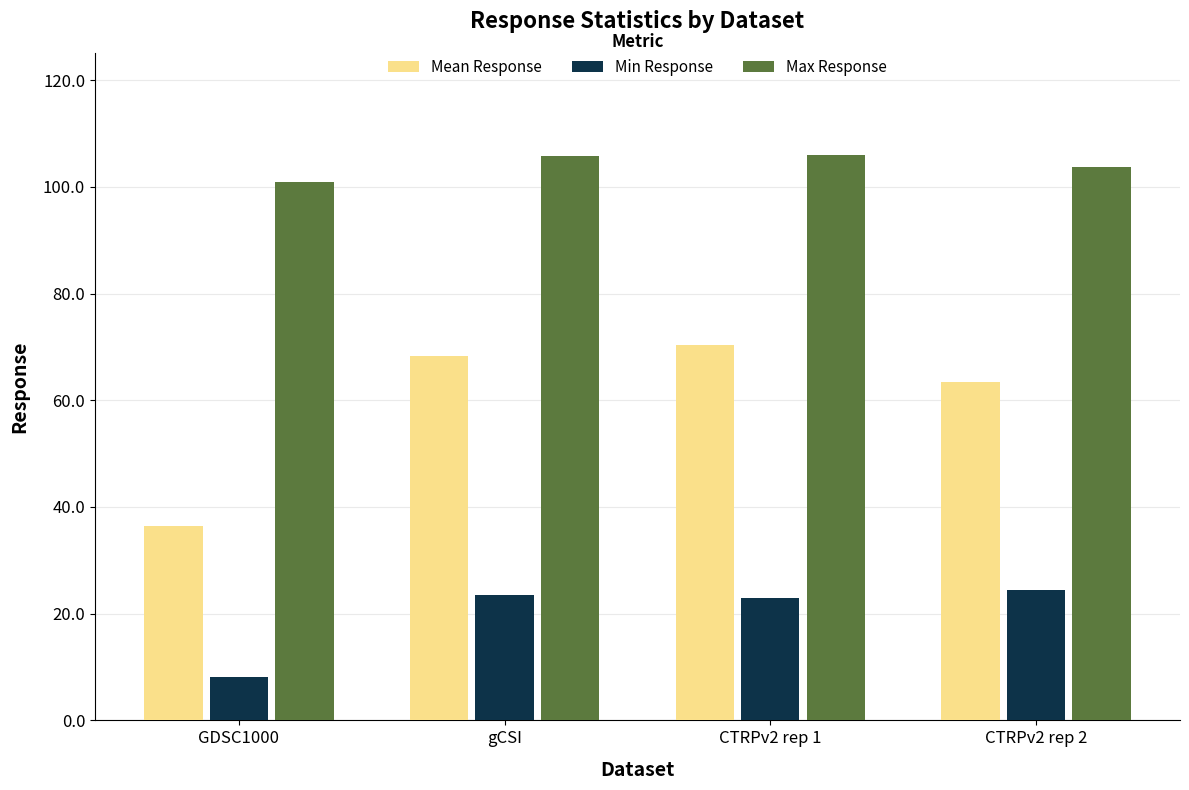

What is the spread (max minus min) of values at CTRPv2 rep 2?

79.3